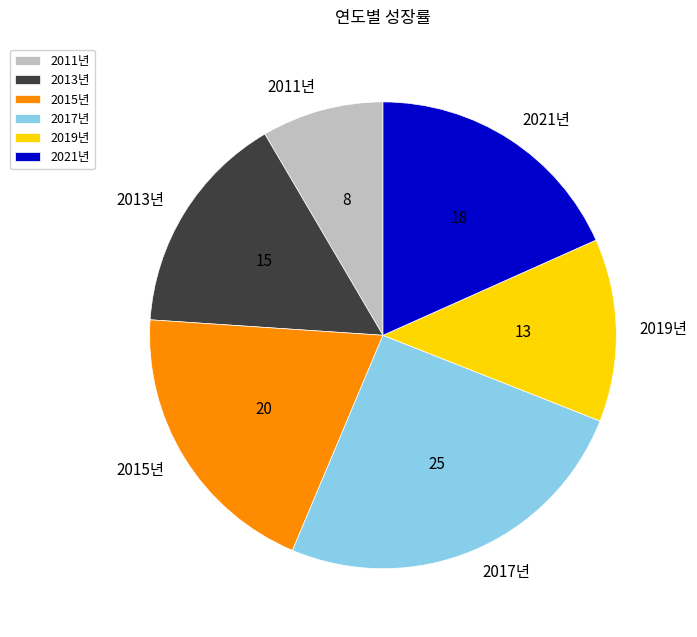

Which has a higher value, 2021년 or 2017년?

2017년